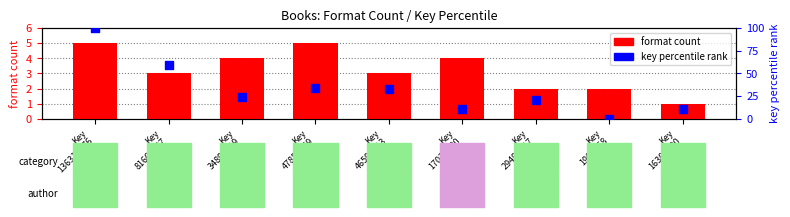

At how many categories does at least one series exceed 94?

1